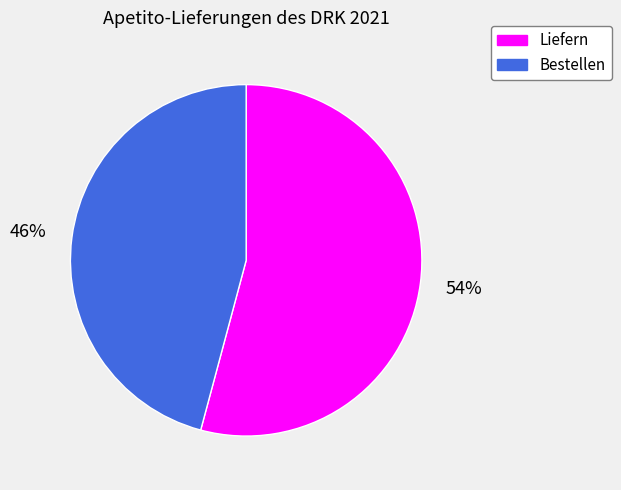

Combined, do Bestellen and Liefern account for over 50%?

Yes